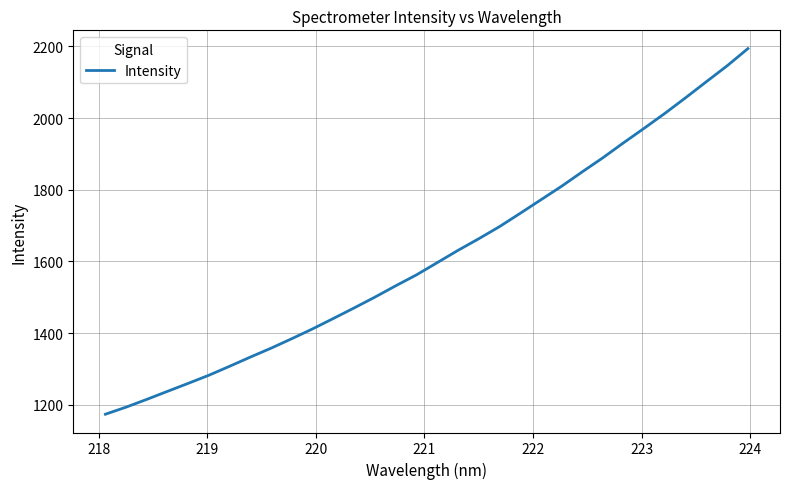

What is the difference between the maximum and minimum values?

1020.1